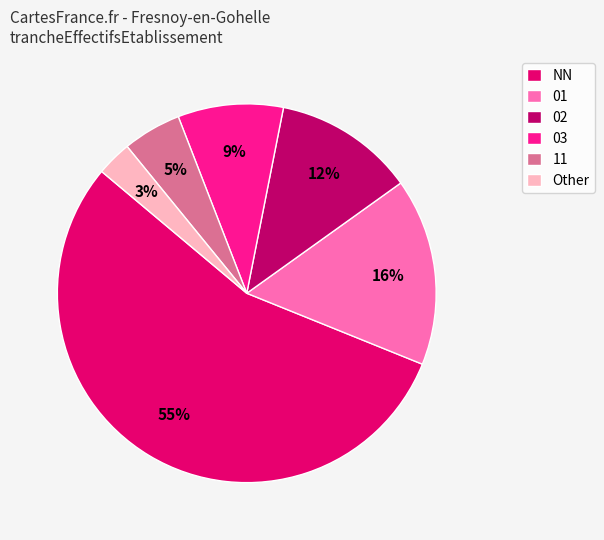

What is the majority slice?

NN